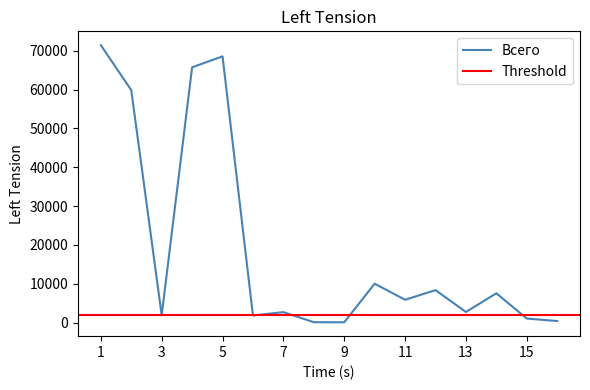

How many categories are shown in the chart?

16